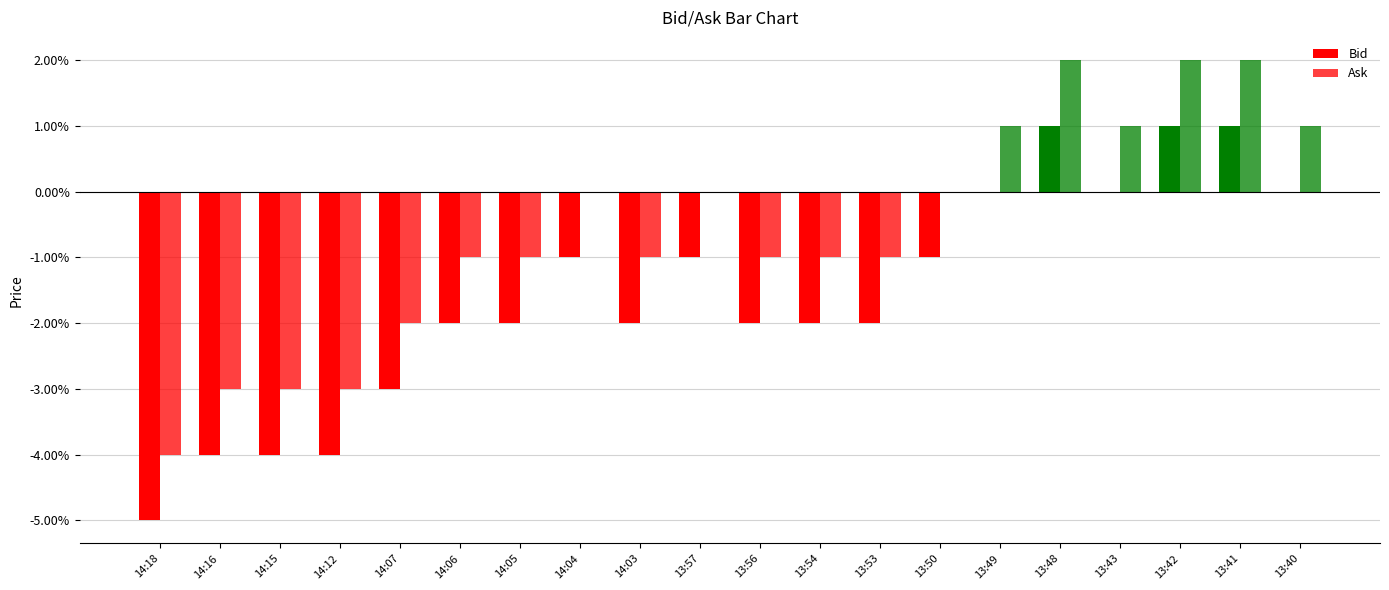

At which label does Bid reach its minimum?

14:18